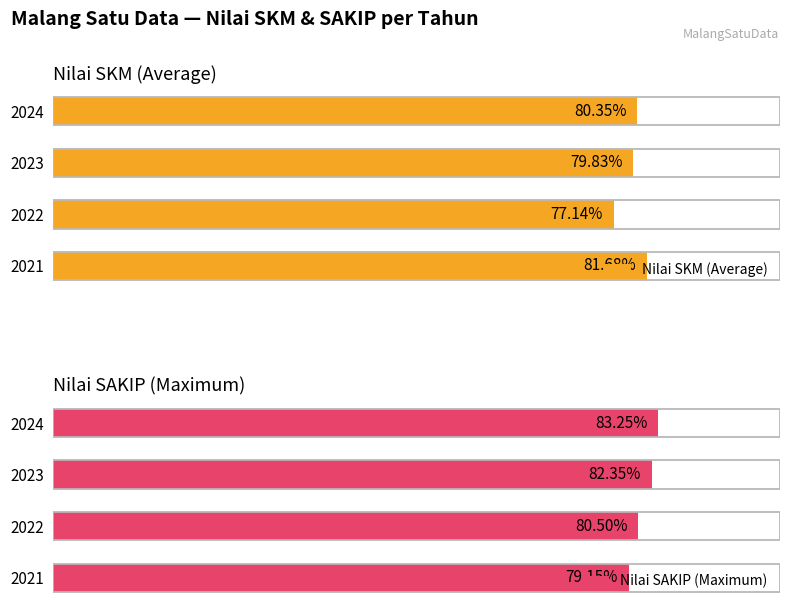

How many data points in Nilai SKM (Average) are above 80?

2